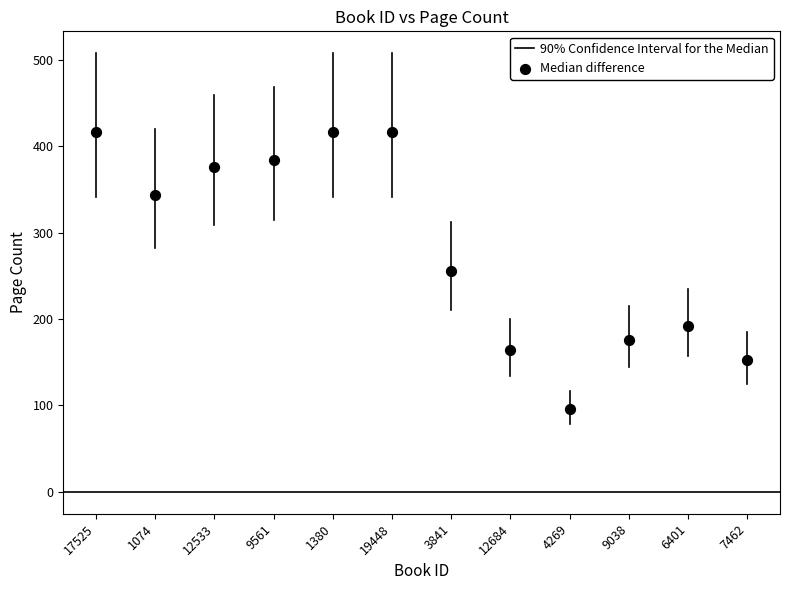

What is the average Y value?

282